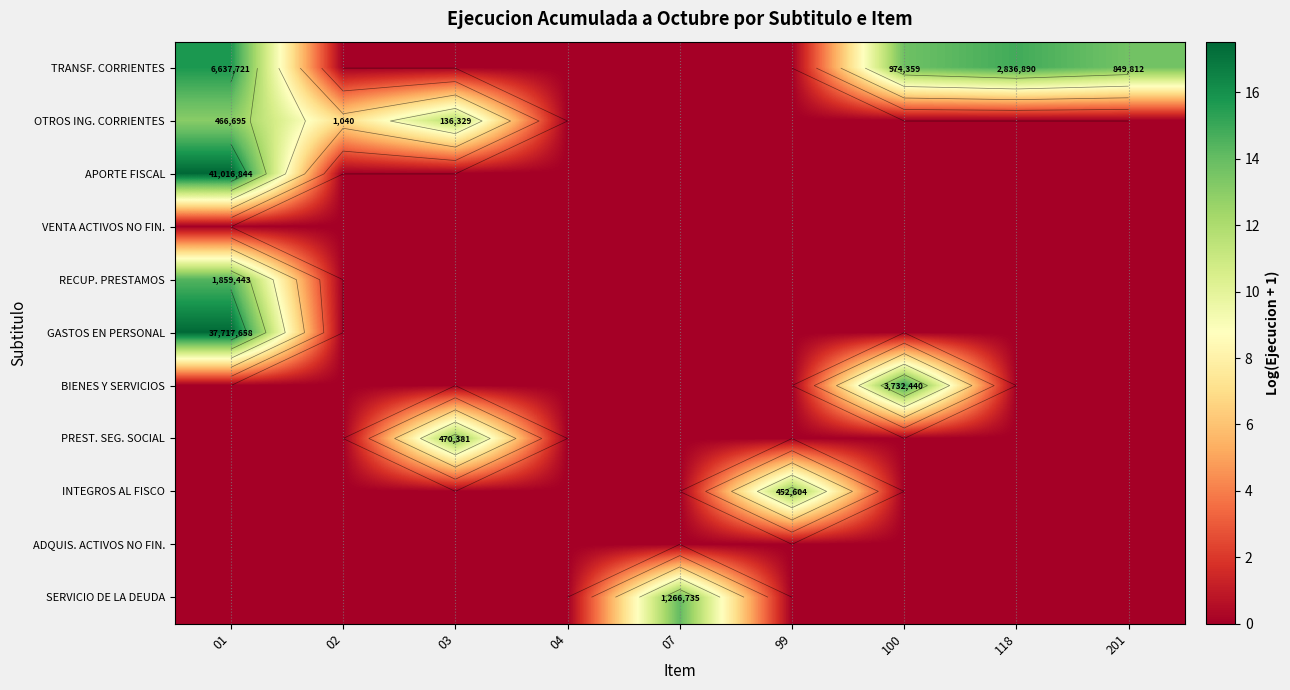

Which label corresponds to the largest value in the chart?

01